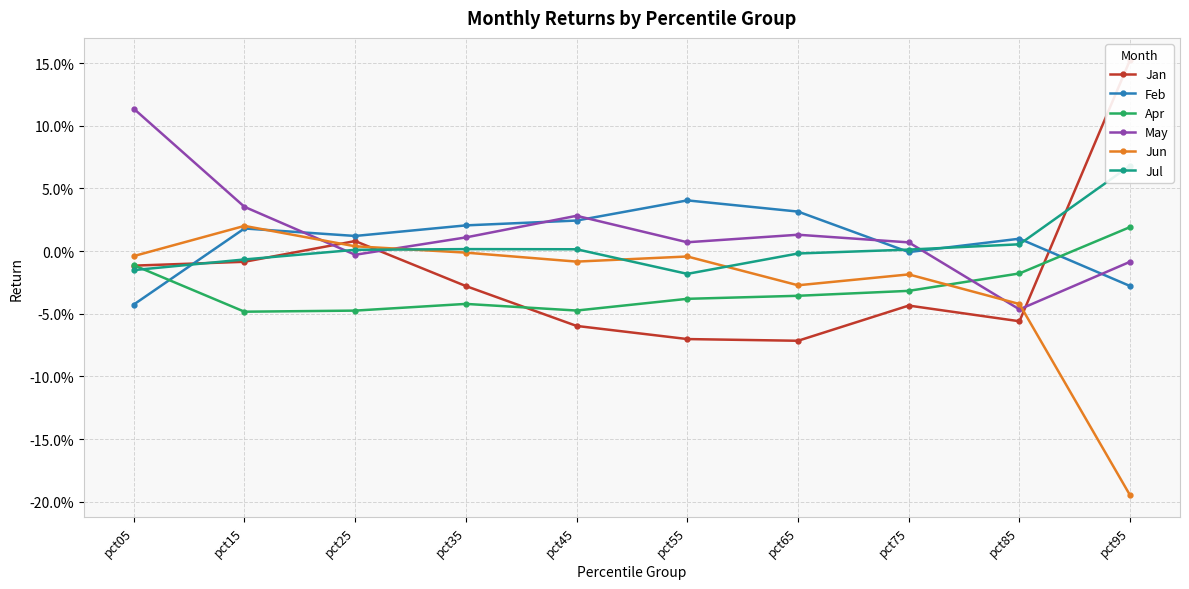

In Jun, how many points are higher than both neighbors (excluding endpoints)?

3